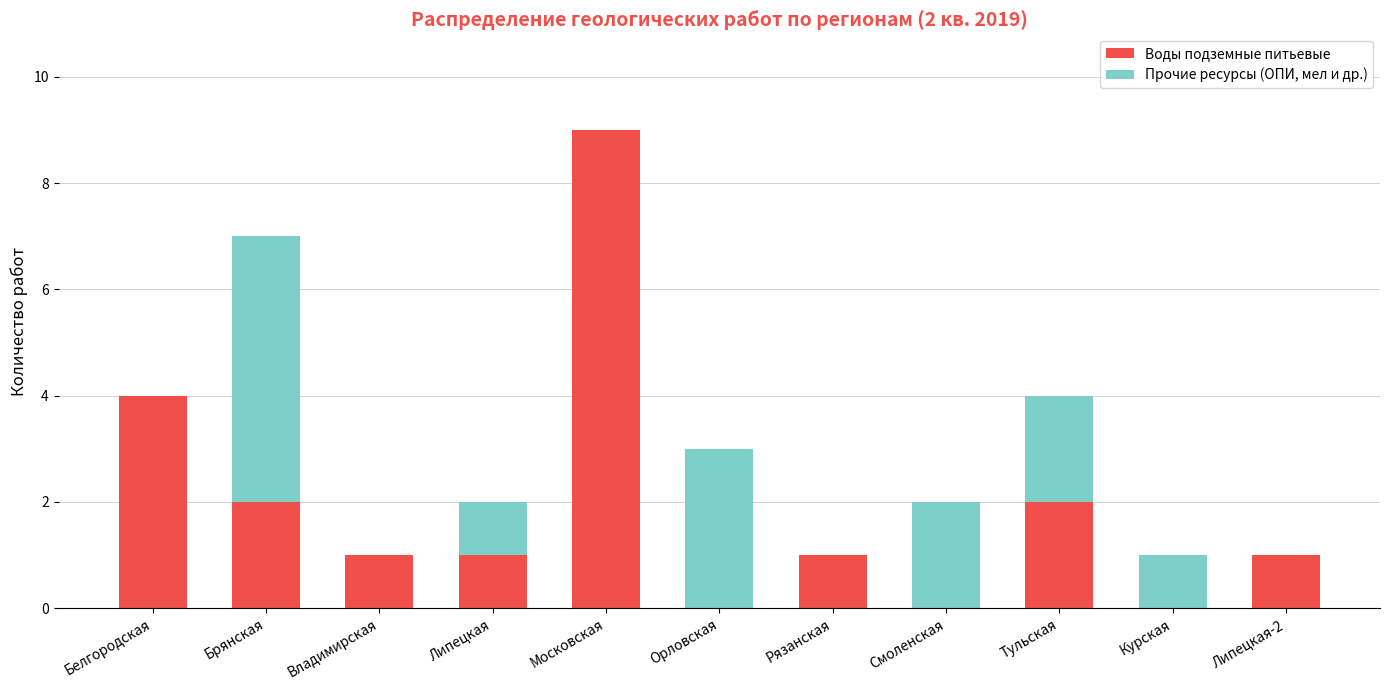

At which category is the sum across all series the highest?

Московская